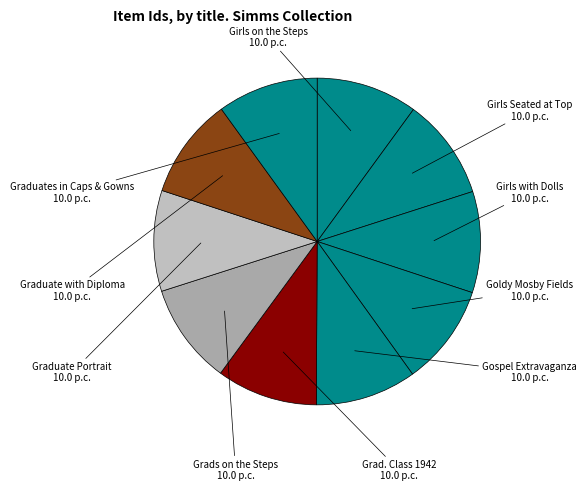

Count the number of slices in the pie.

10